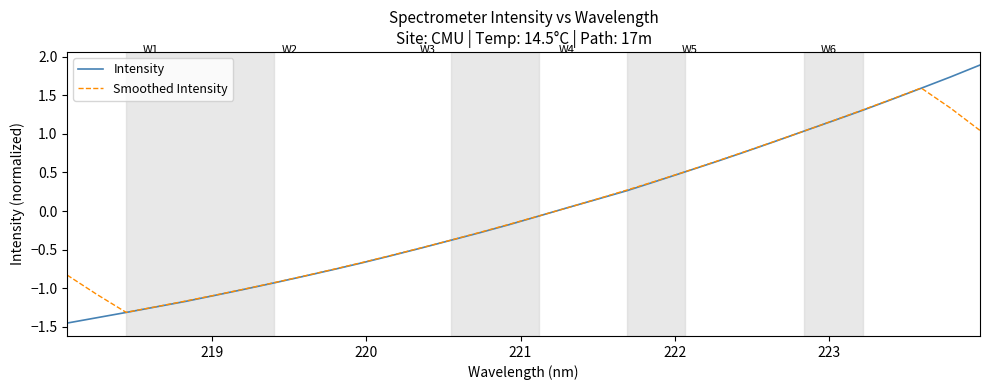

What is the maximum value shown in the chart?

1.9